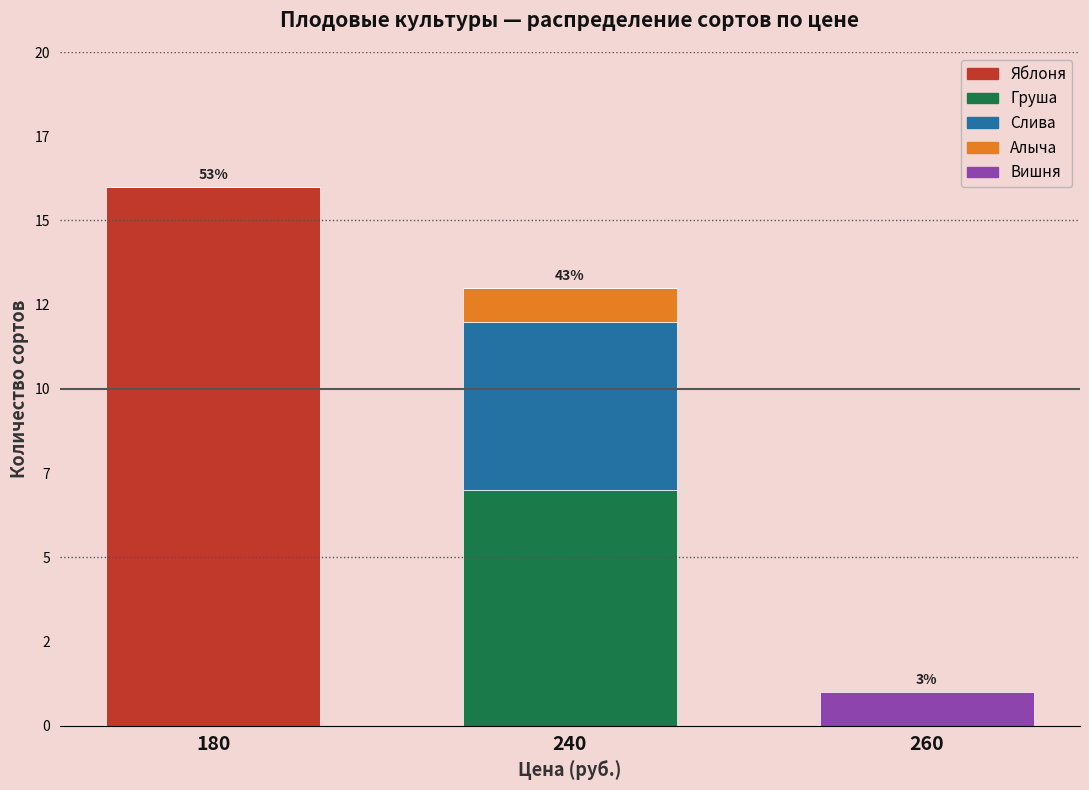

Does the chart contain stacked bars?

Yes